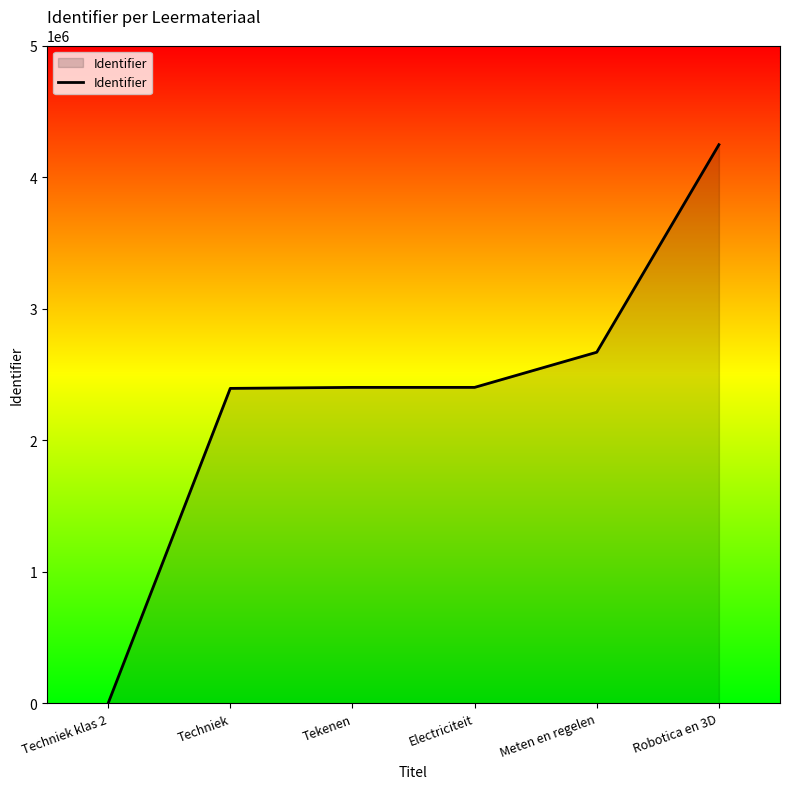

True or false: the data shows 4098548 at Techniek.

False